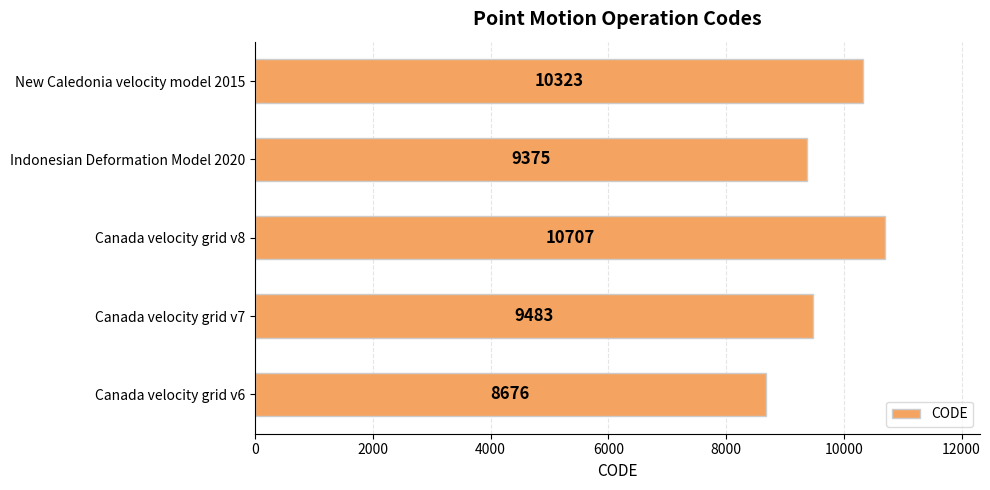

Between Canada velocity grid v8 and Canada velocity grid v7, which is larger?

Canada velocity grid v8